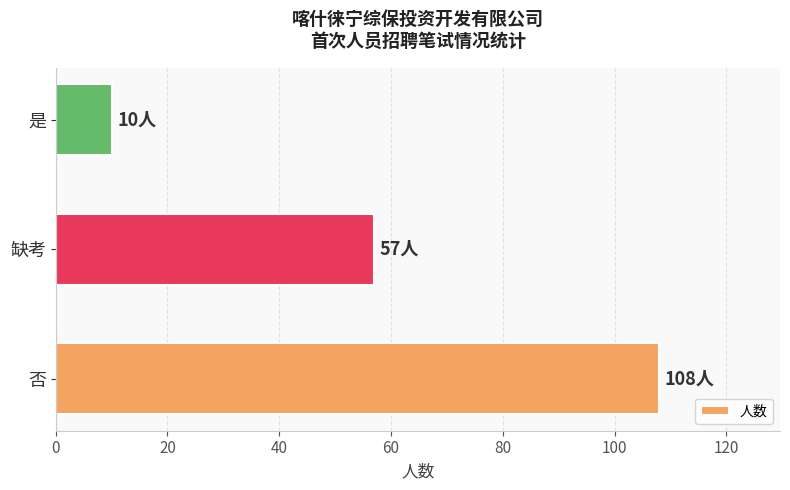

Reading bottom to top, list all the values displayed in this chart.

108	57	10